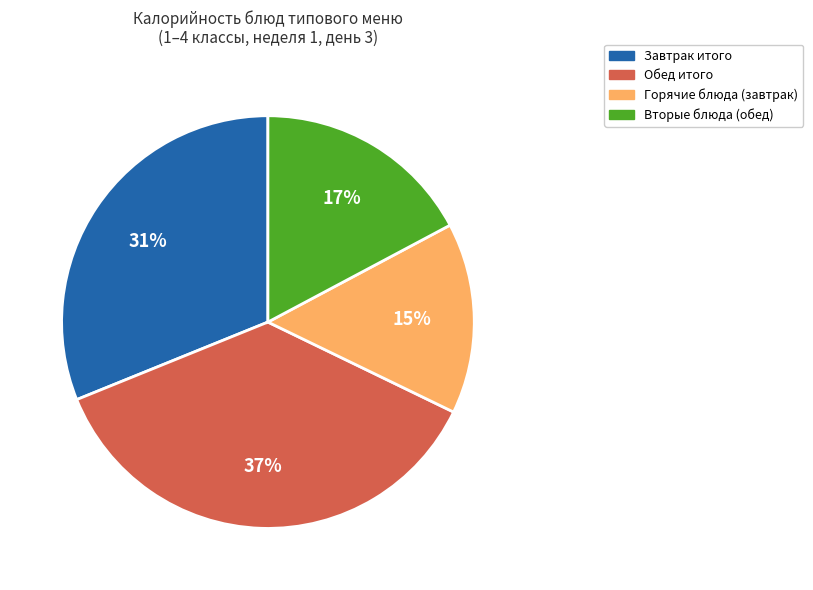

Count the number of slices in the pie.

4